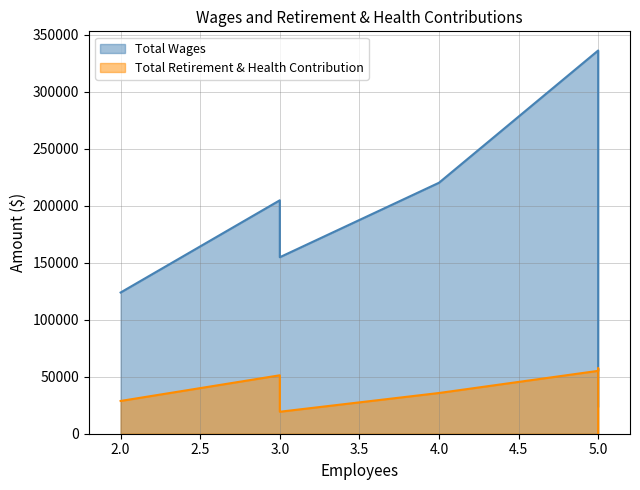

The value of Total Retirement & Health Contribution at Engineering is 28731. True or false?

True